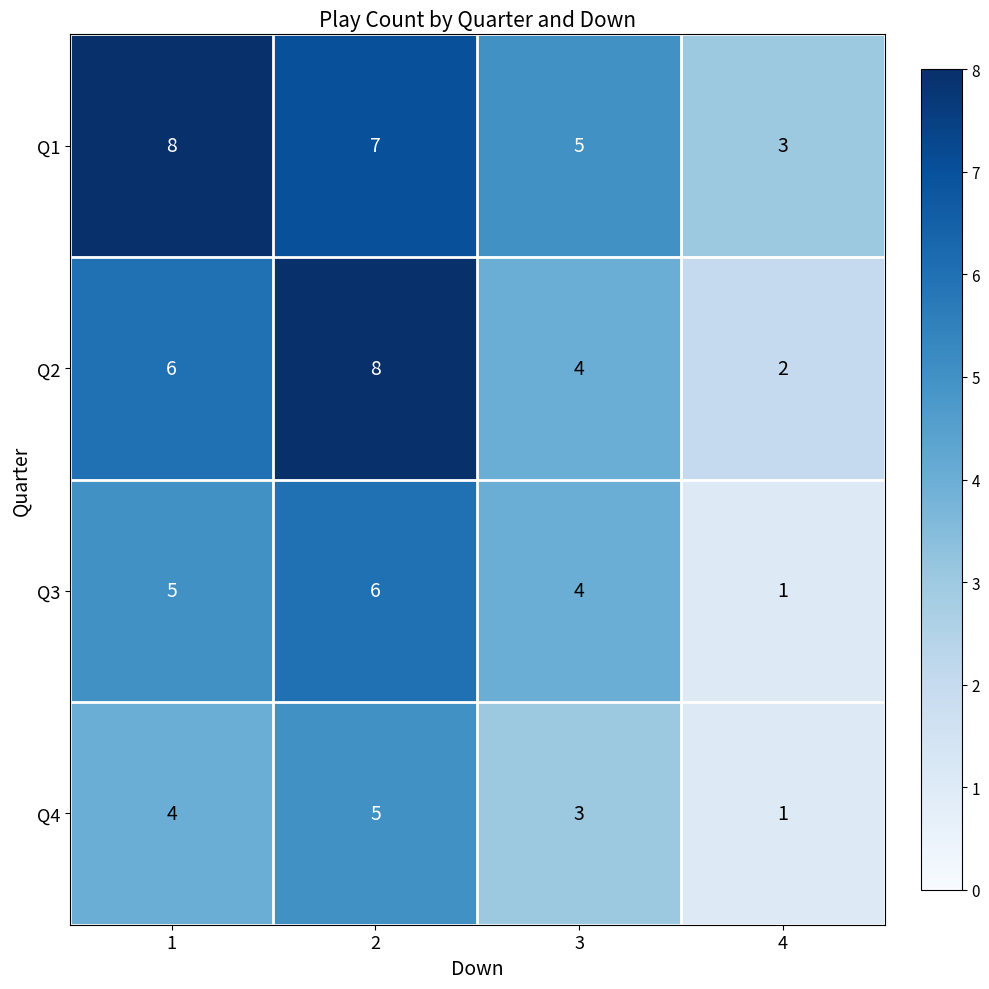

What is the minimum value shown in the chart?

1